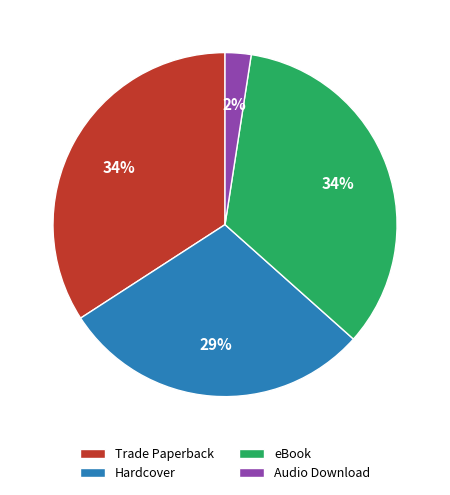

True or false: Trade Paperback accounts for 34% of the total.

True